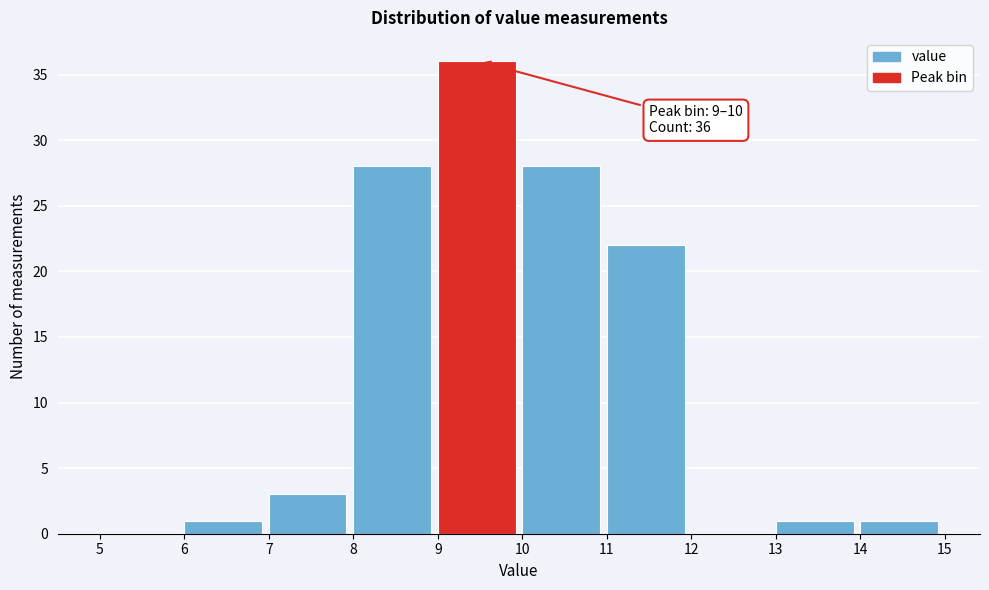

Which range on the x-axis has the tallest bar?

9 to 10